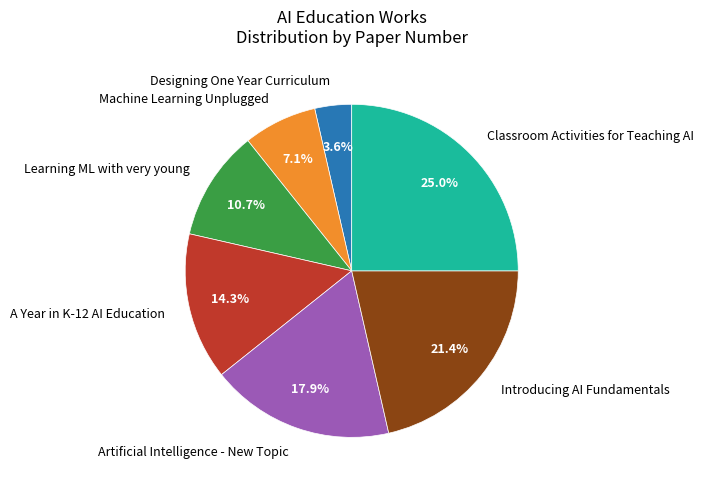

Count the number of slices in the pie.

7